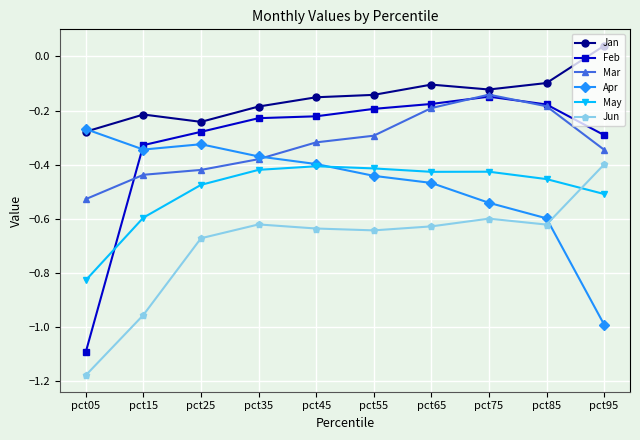

Is it true that May equals -0.4 at pct45?

True